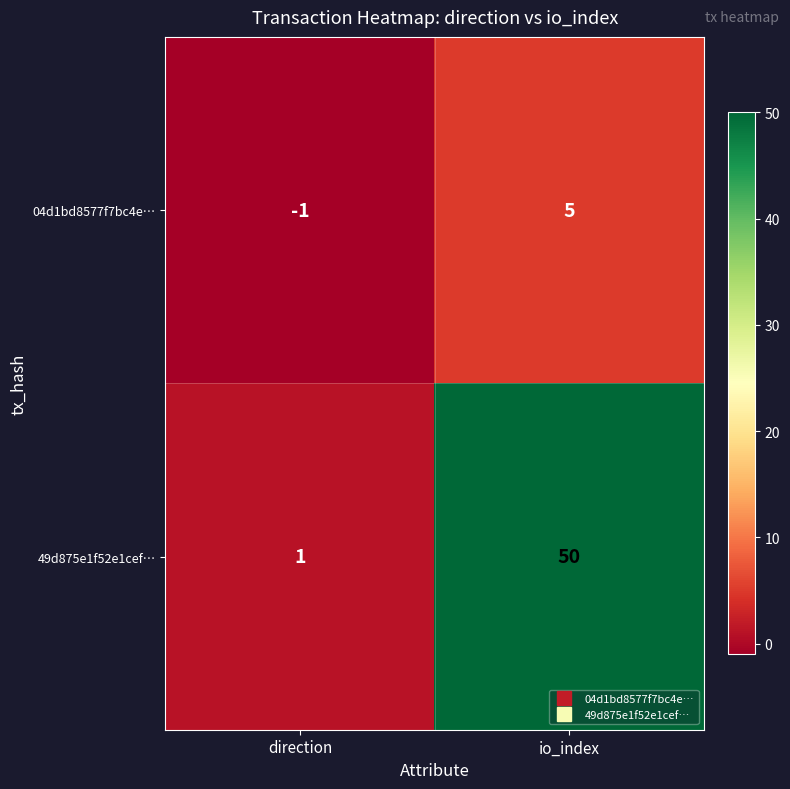

What is the sum of the 49d875e1f52e1cef… values at io_index and direction?

51